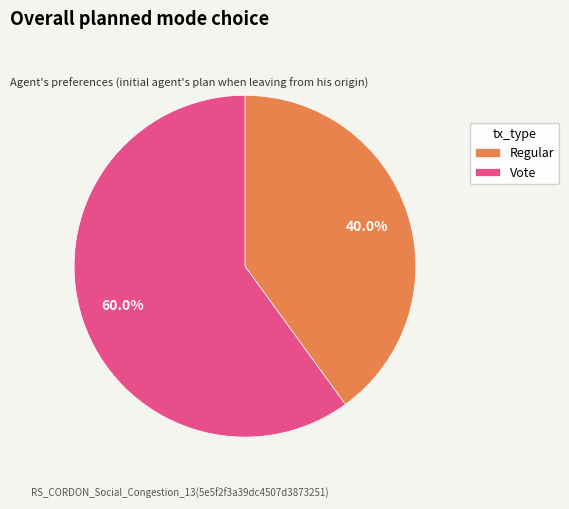

How many slices are in this pie chart?

2